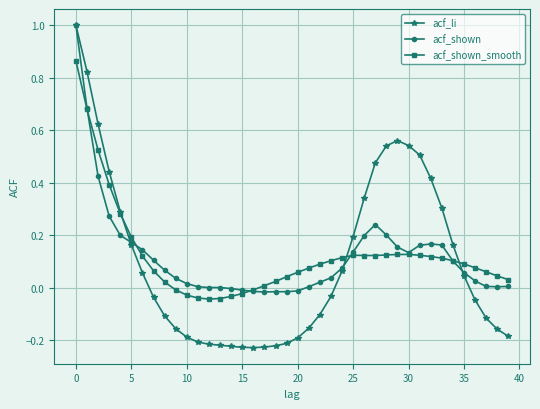

Which series has the largest range (max minus min)?

acf_li